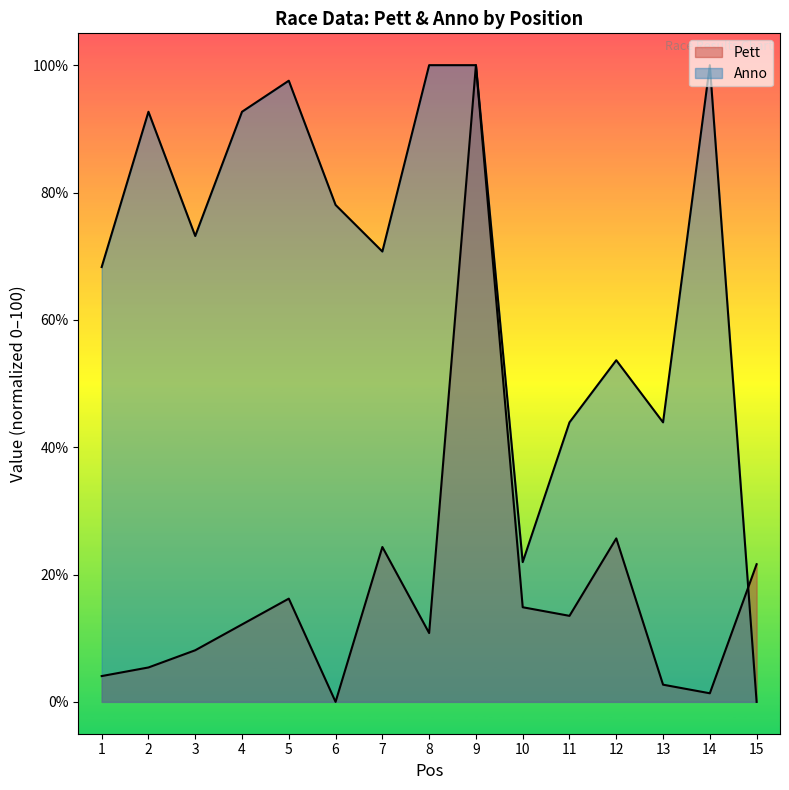

At which category does the chart reach its peak across all series?

9